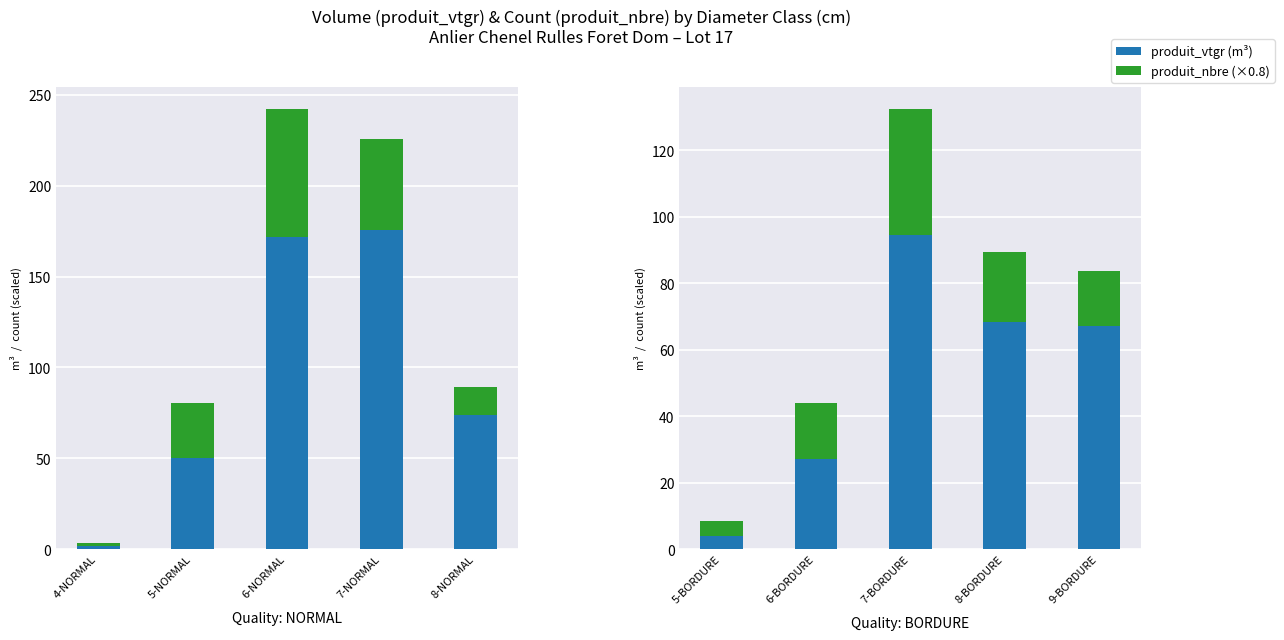

What is the smallest value displayed?

1.7